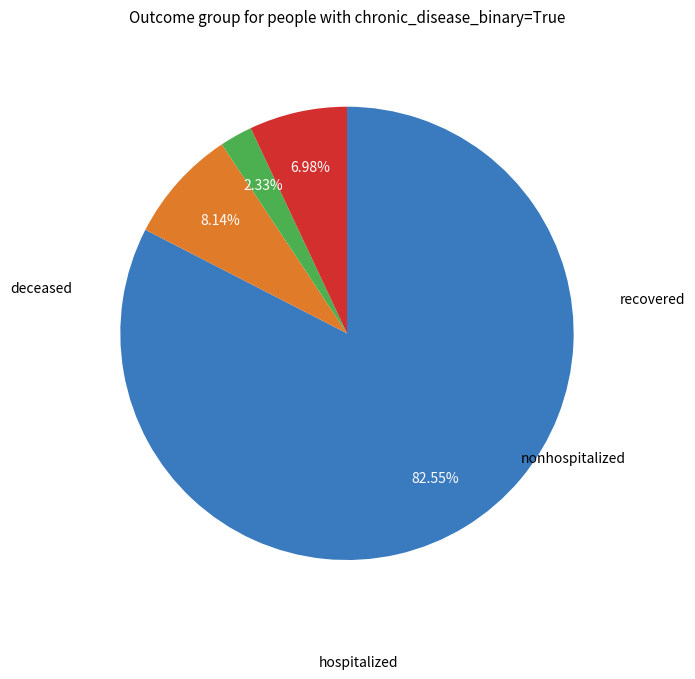

Is there a majority slice in this chart?

Yes